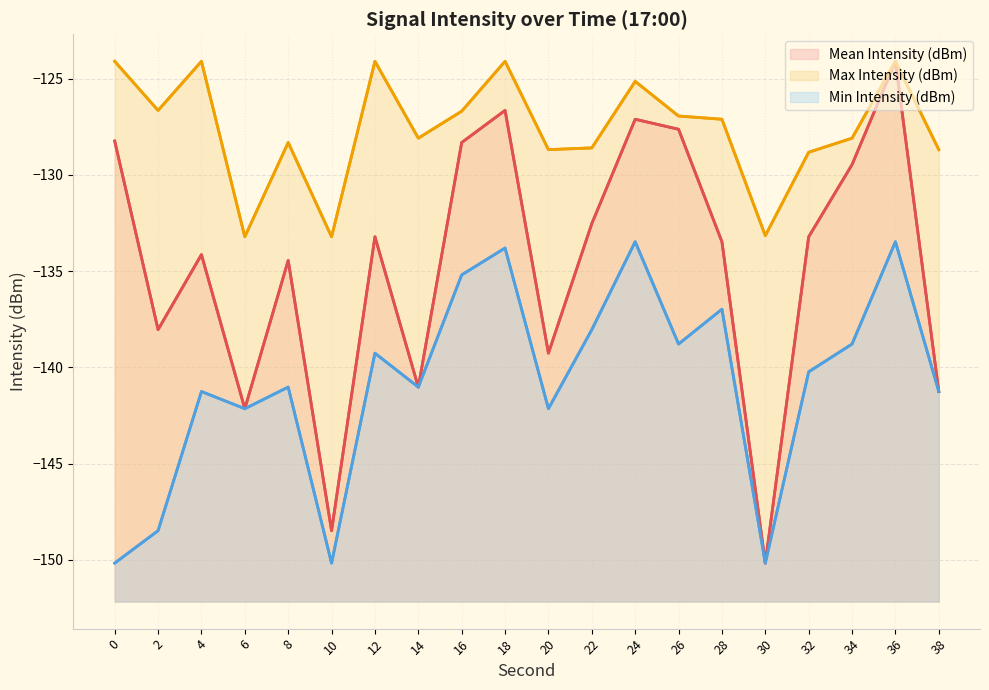

What is the average value of the Mean Intensity (dBm) series?

-134.6